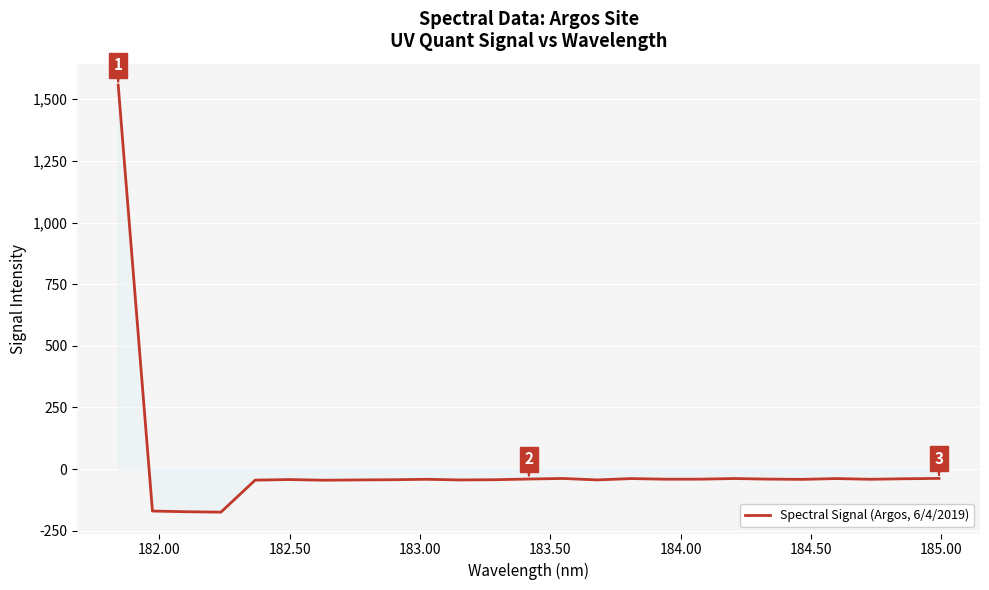

What is the maximum value shown in the chart?

1557.6